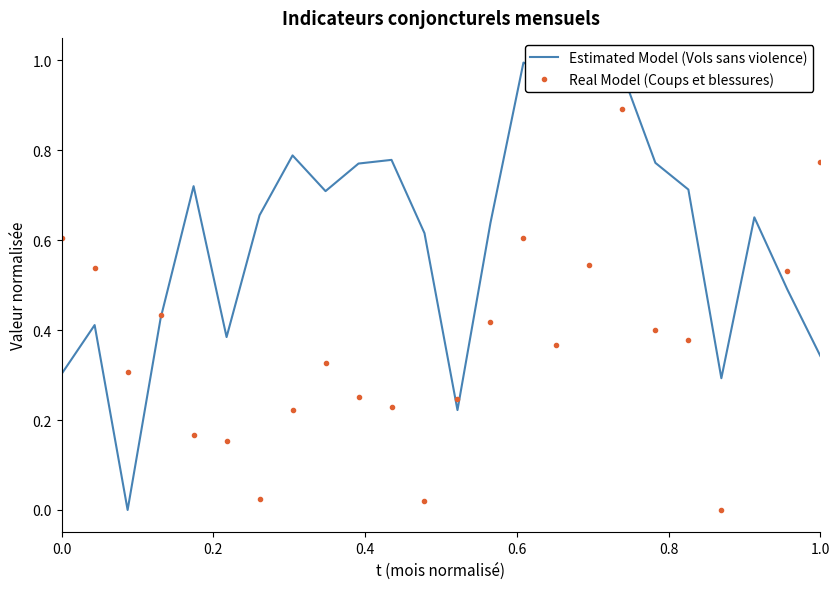

What is the label of the 6th point from the left?

1.0